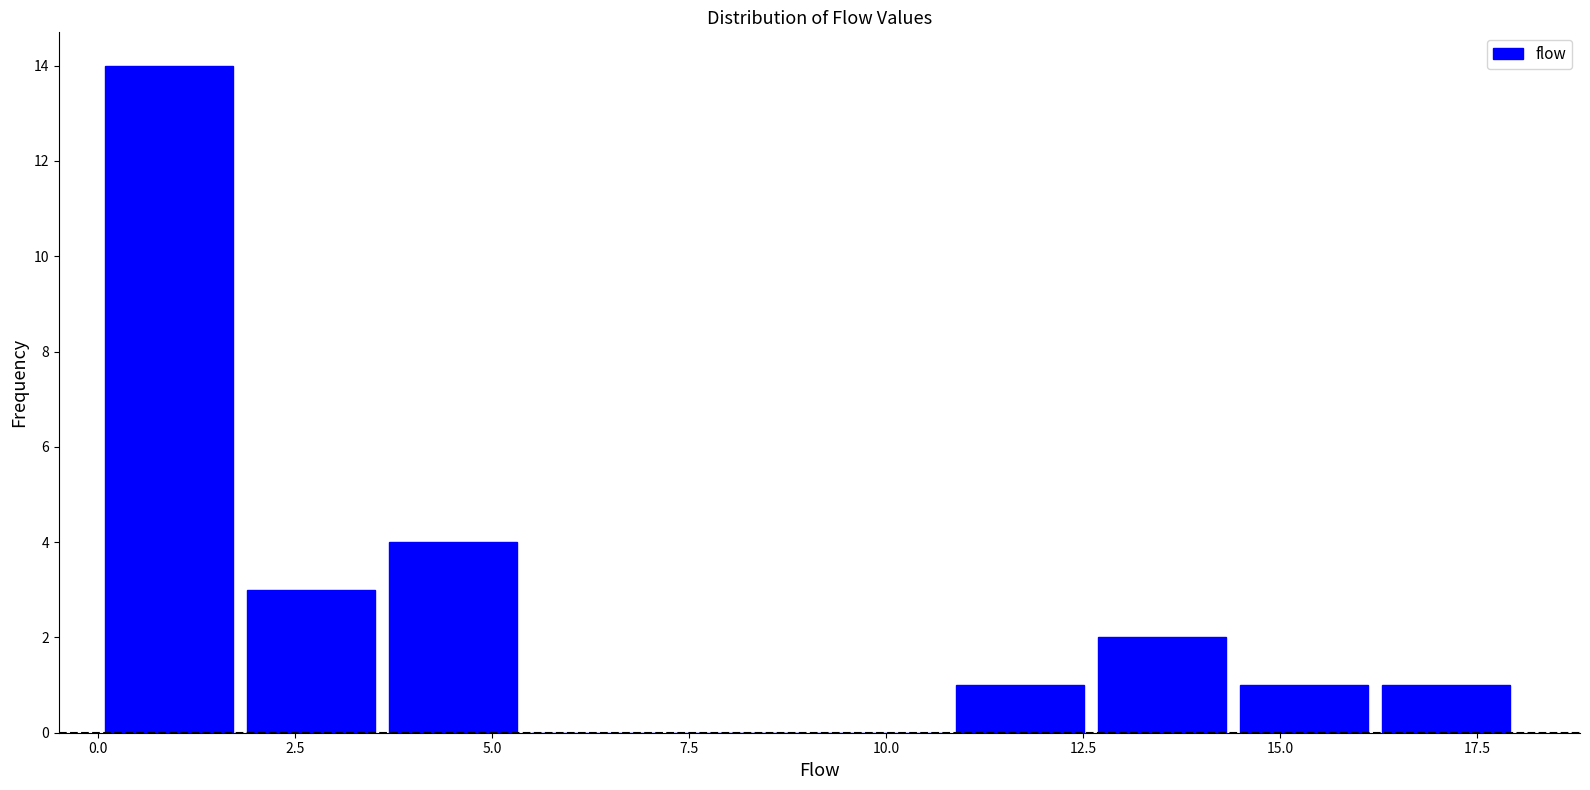

Around what value on the x-axis is the tallest bar? Give the approximate position of its centre, as read against the axis.

1.0